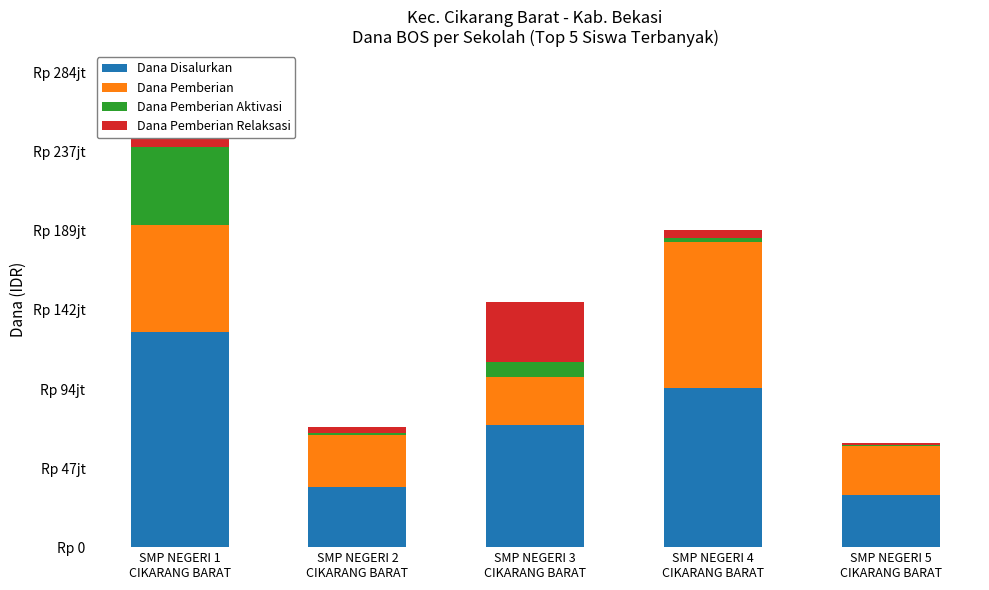

Between SMP NEGERI 1
CIKARANG BARAT and SMP NEGERI 2
CIKARANG BARAT, which is larger?

SMP NEGERI 1
CIKARANG BARAT